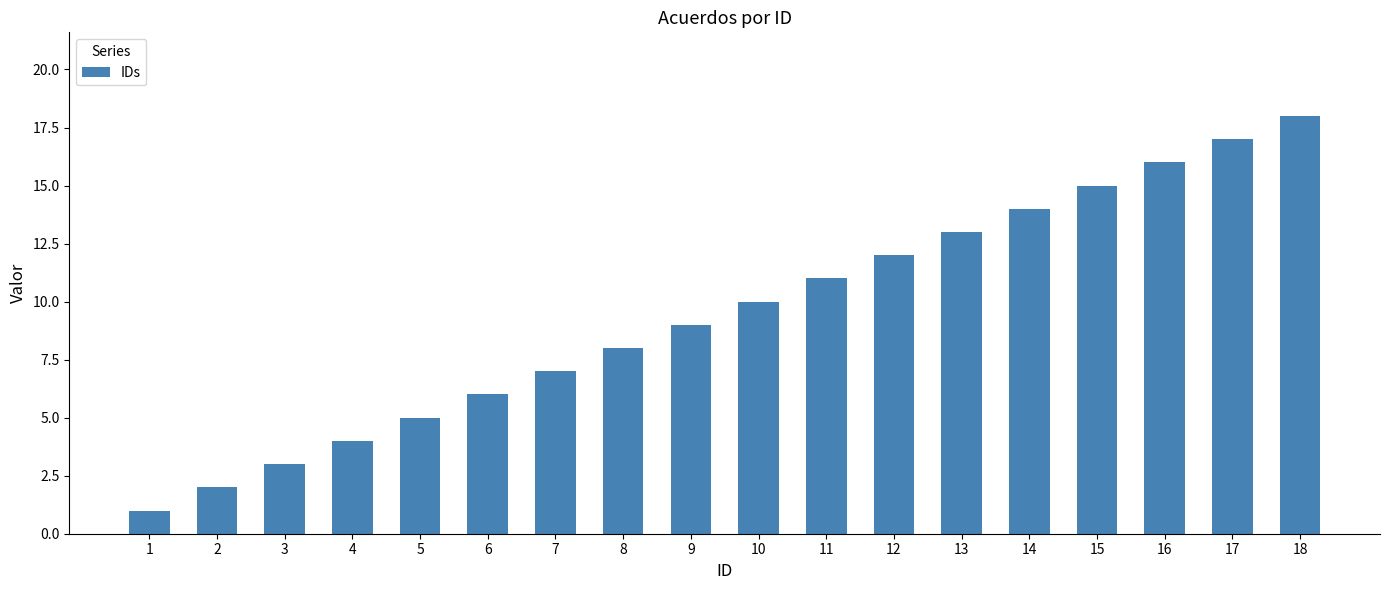

What is the maximum value shown in the chart?

18